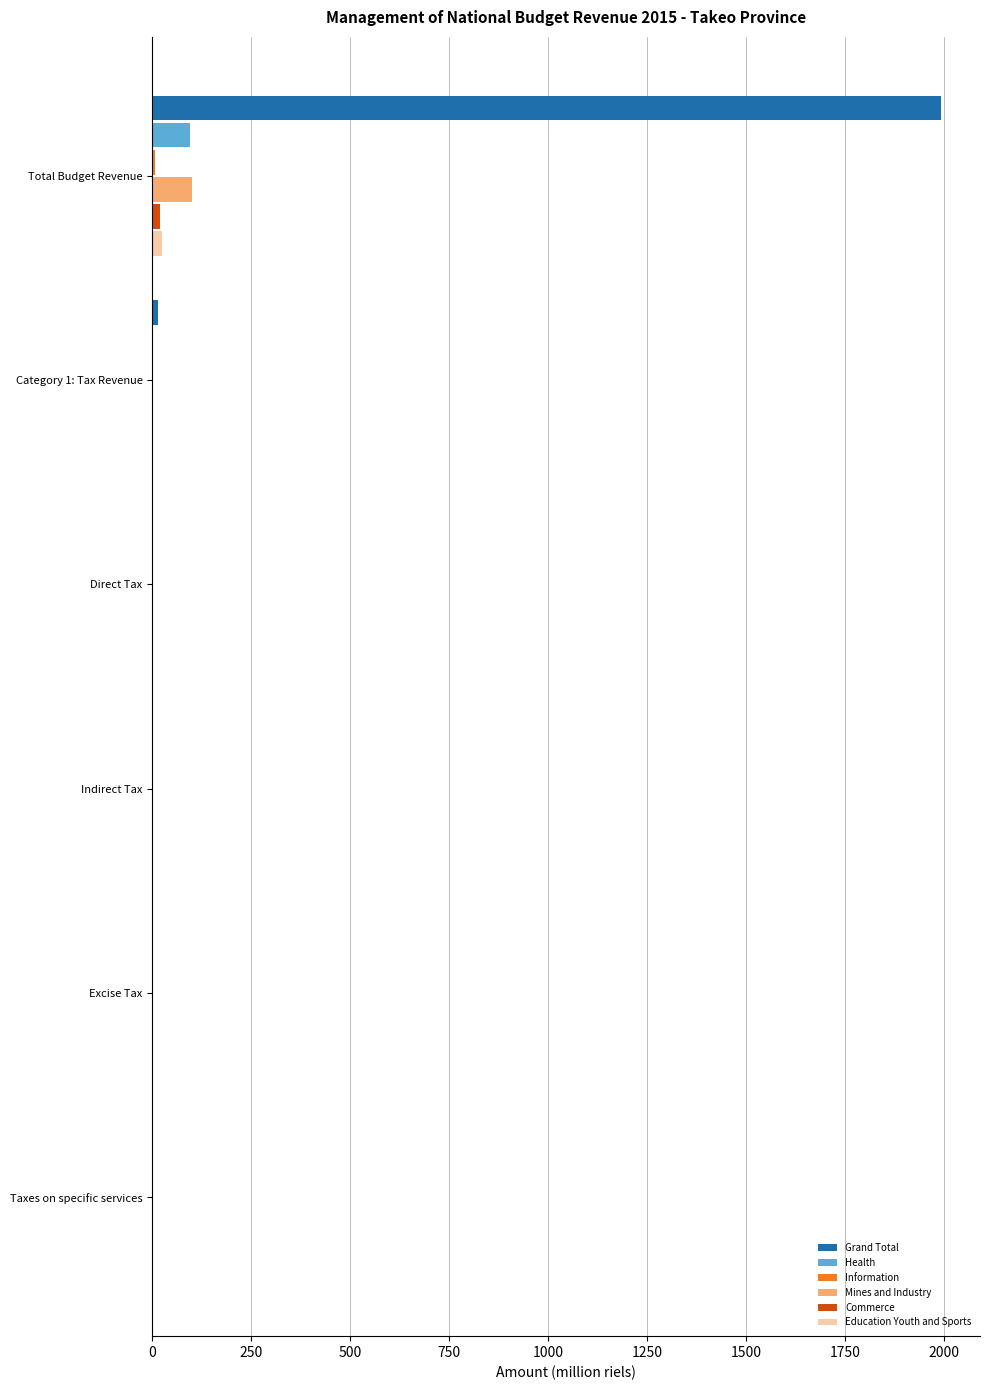

Between Total Budget Revenue and Excise Tax, which series saw the biggest shift?

Grand Total